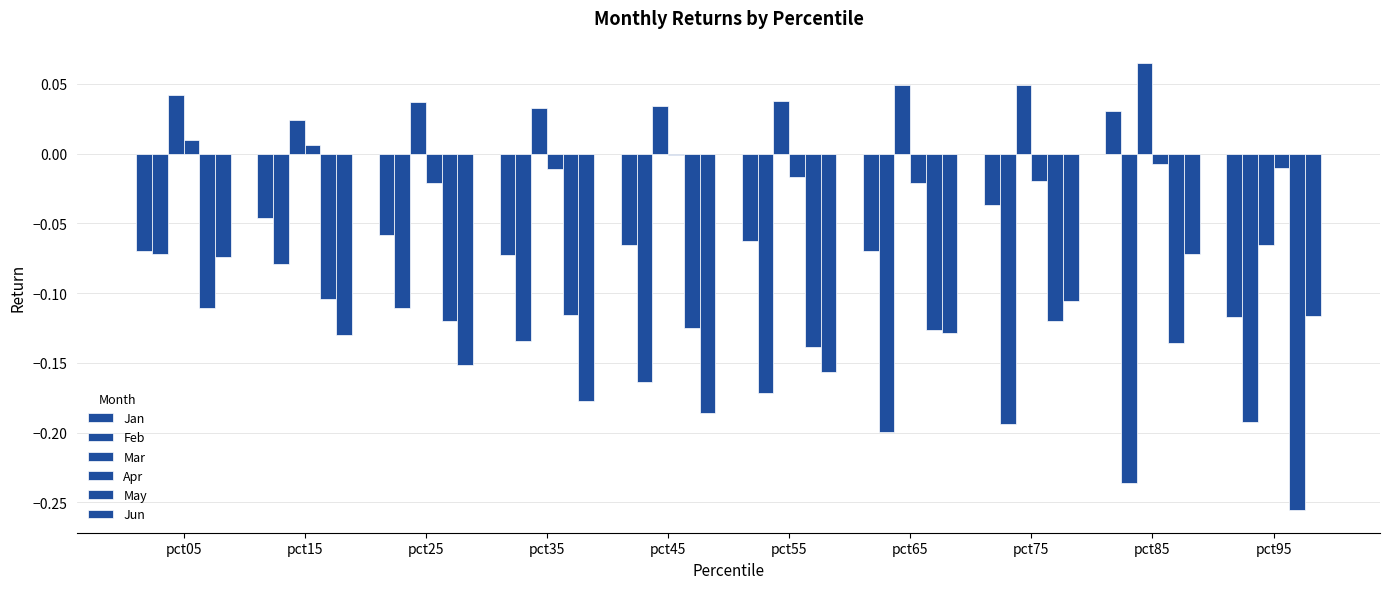

What is the spread (max minus min) of values at pct85?

0.3